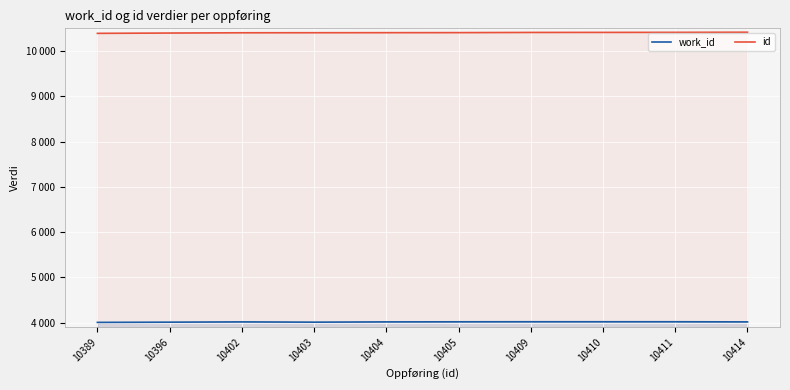

Is it true that work_id equals 1267 at 10402?

False